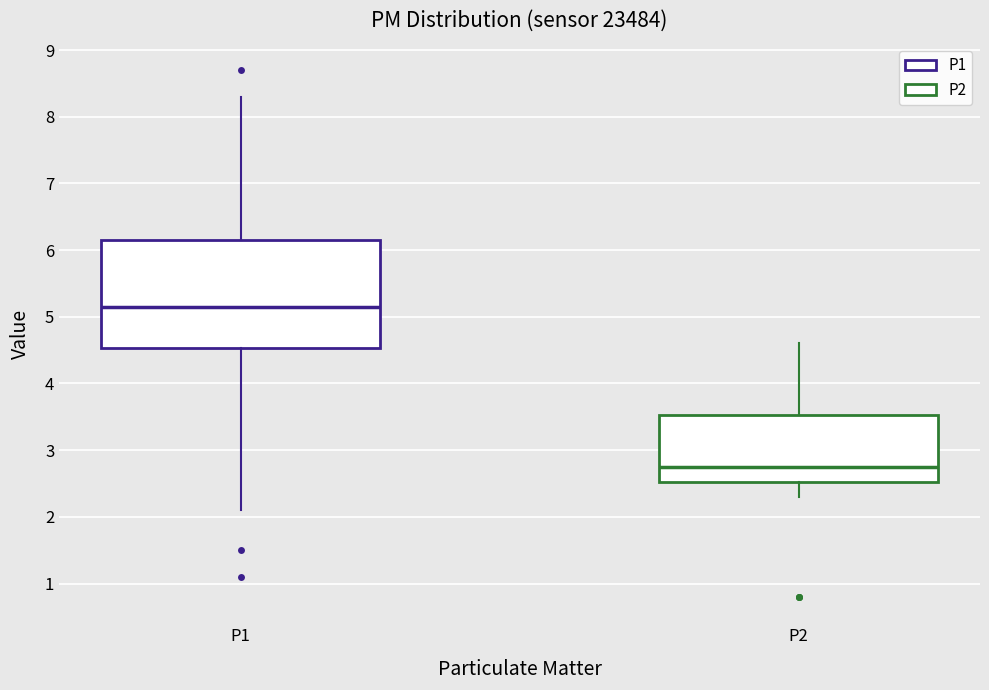

Which box's median line is the highest?

P1